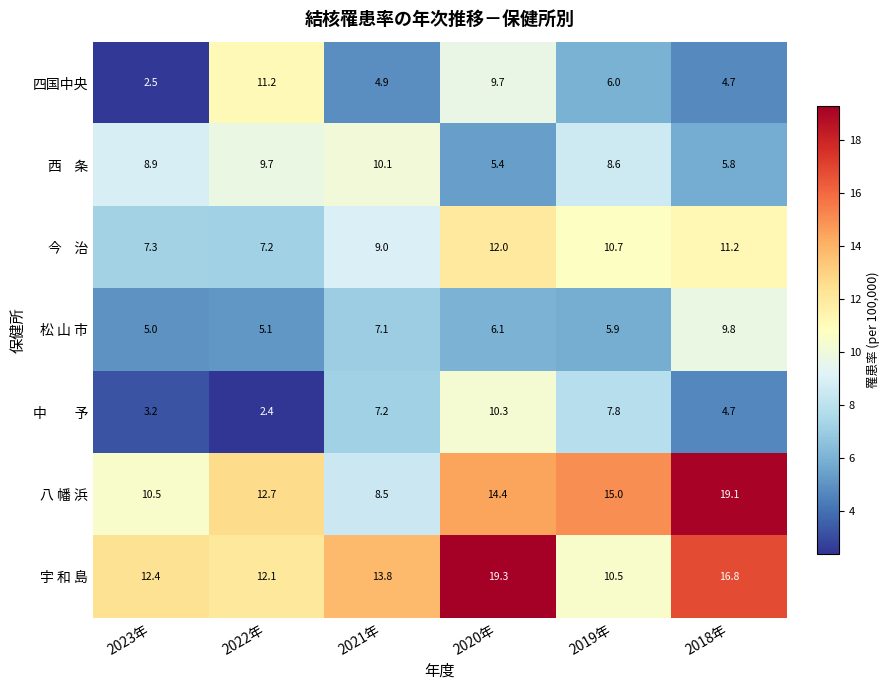

What is the spread (max minus min) of values at 2023年?

9.9